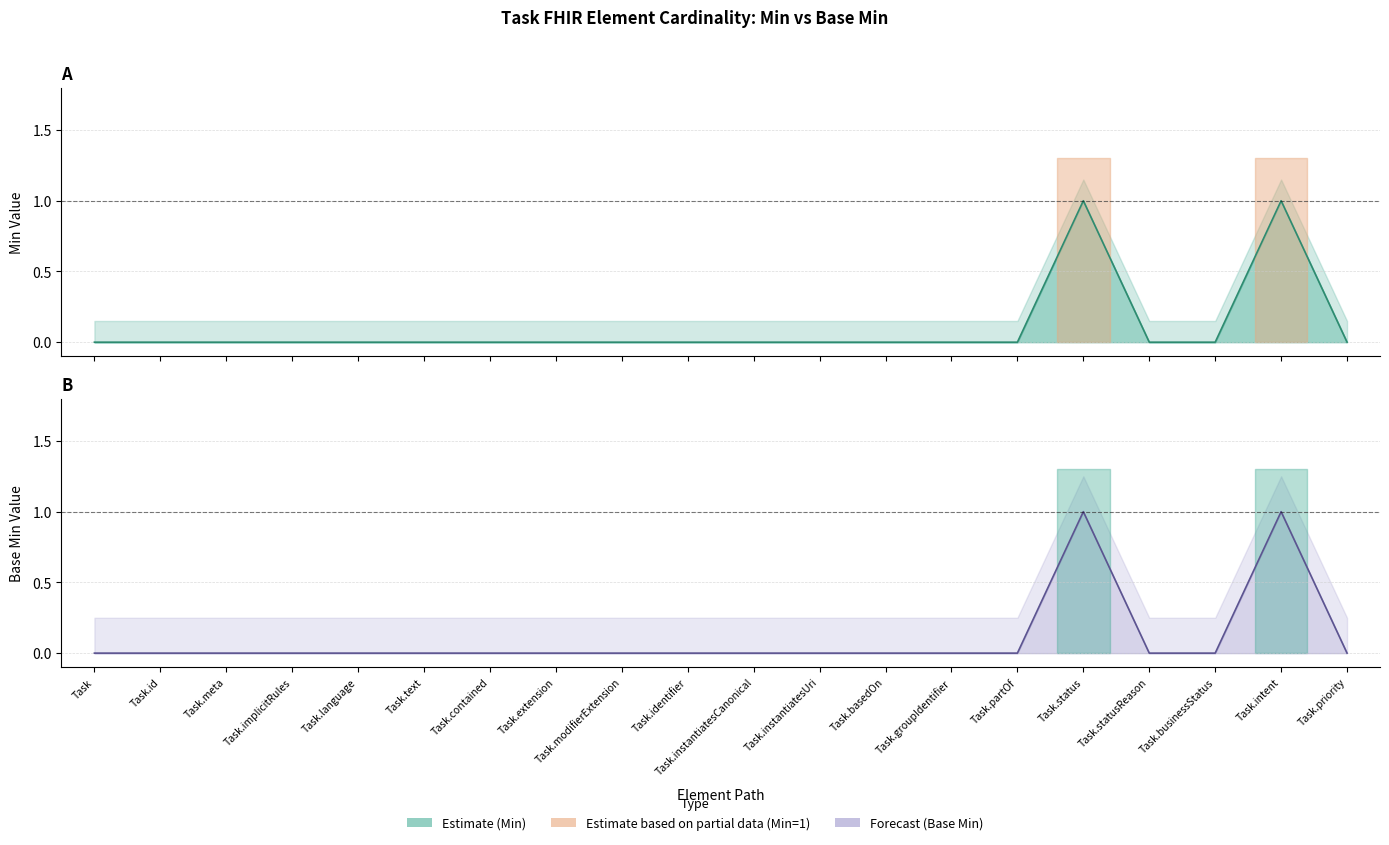

Does the chart display data point markers on the line(s)?

No